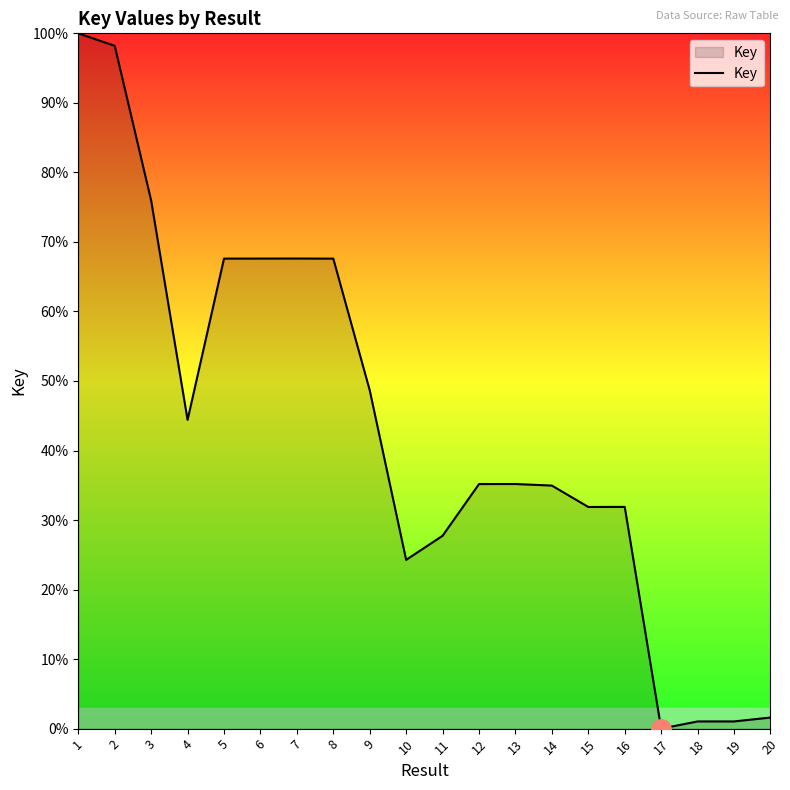

At which label does the data first exceed 194663845?

1